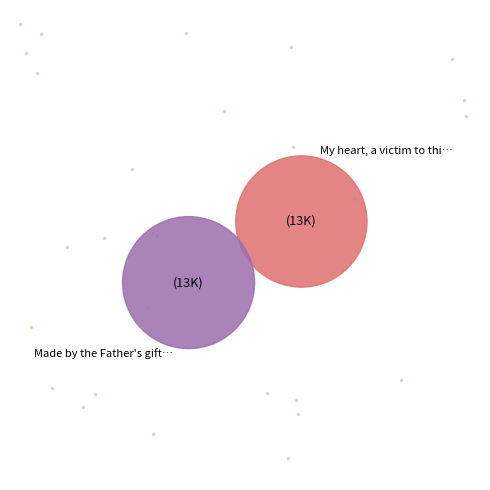

To the nearest percent, what is the average slice percentage?

50%